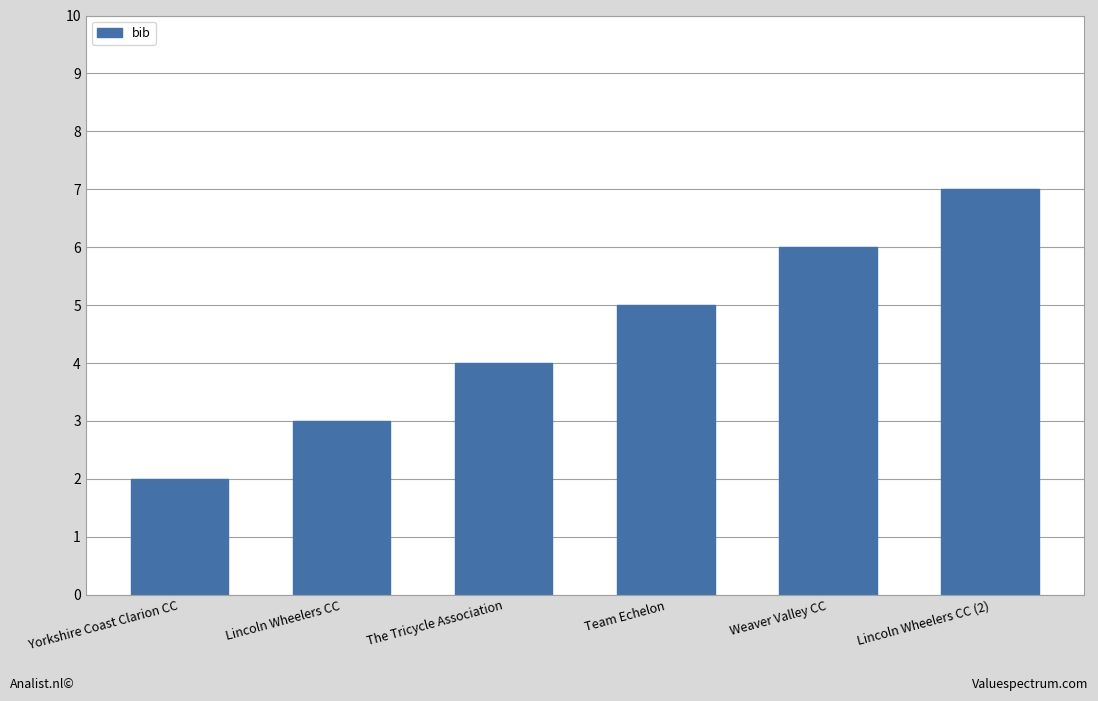

What is the minimum value shown in the chart?

2